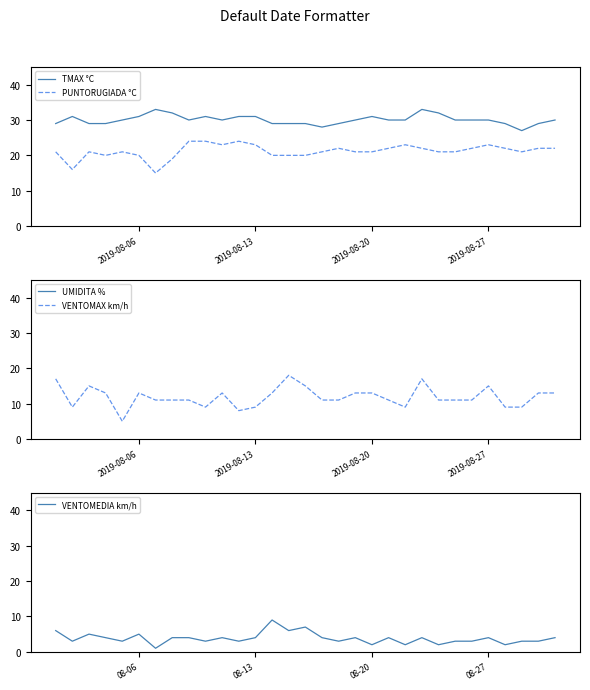

True or false: TMAX °C and PUNTORUGIADA °C cross at least once.

False